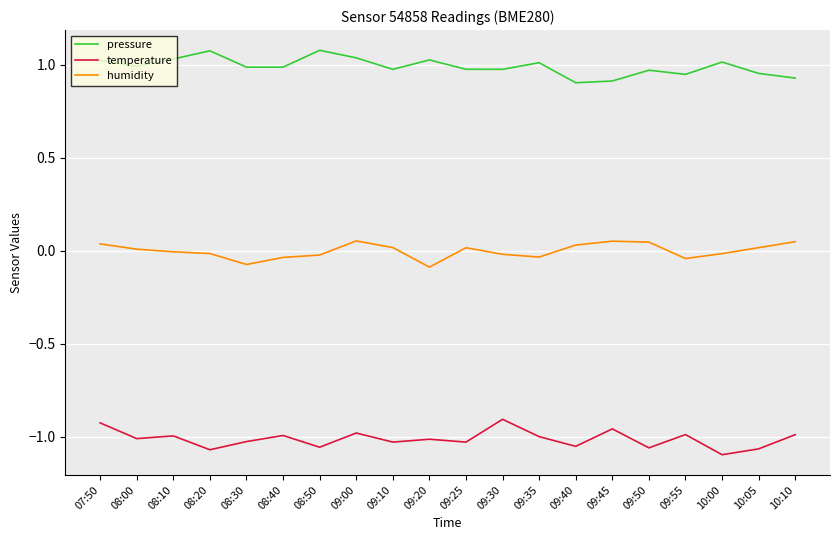

The pressure series shows 0.9 at 09:40. True or false?

True